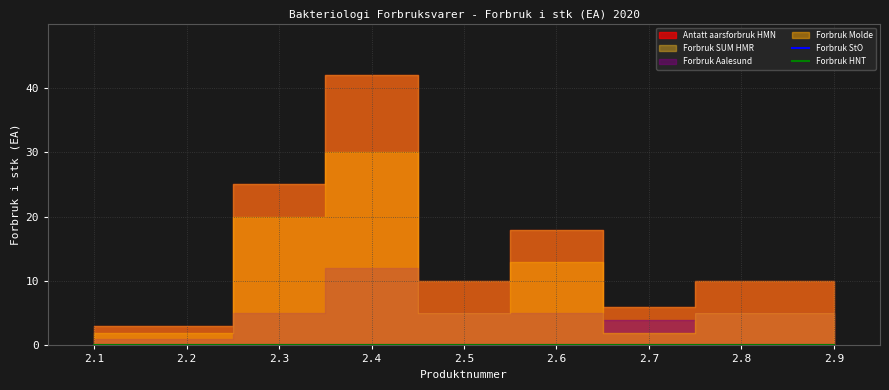

Rank the categories by Forbruk StO value from highest to lowest.

2.1, 2.2, 2.3, 2.4, 2.5, 2.6, 2.7, 2.8, 2.9